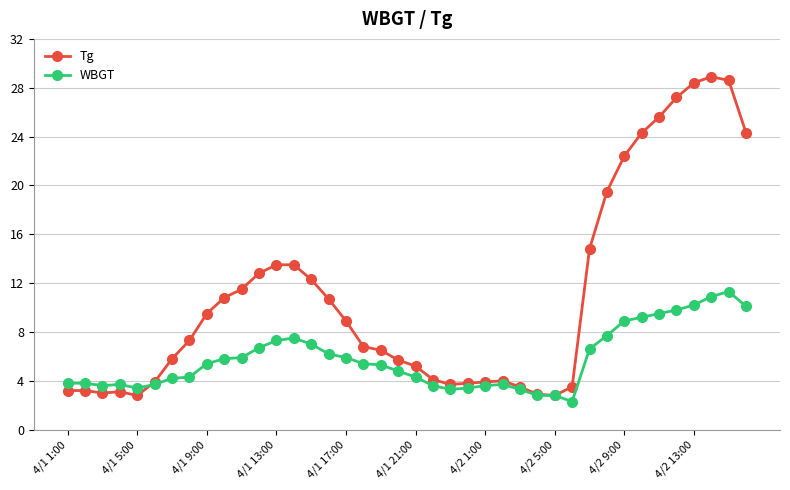

Rank the series by their maximum value, from highest to lowest.

Tg, WBGT